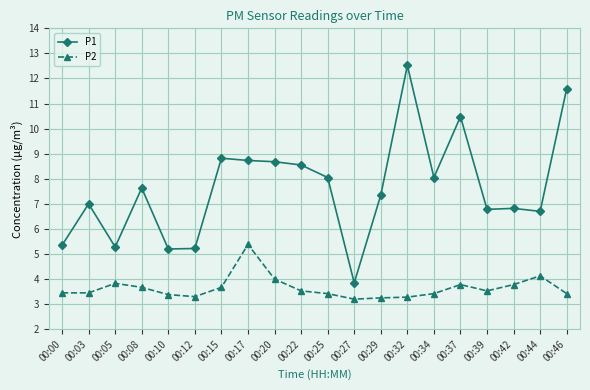

How many data points does each series have?

20